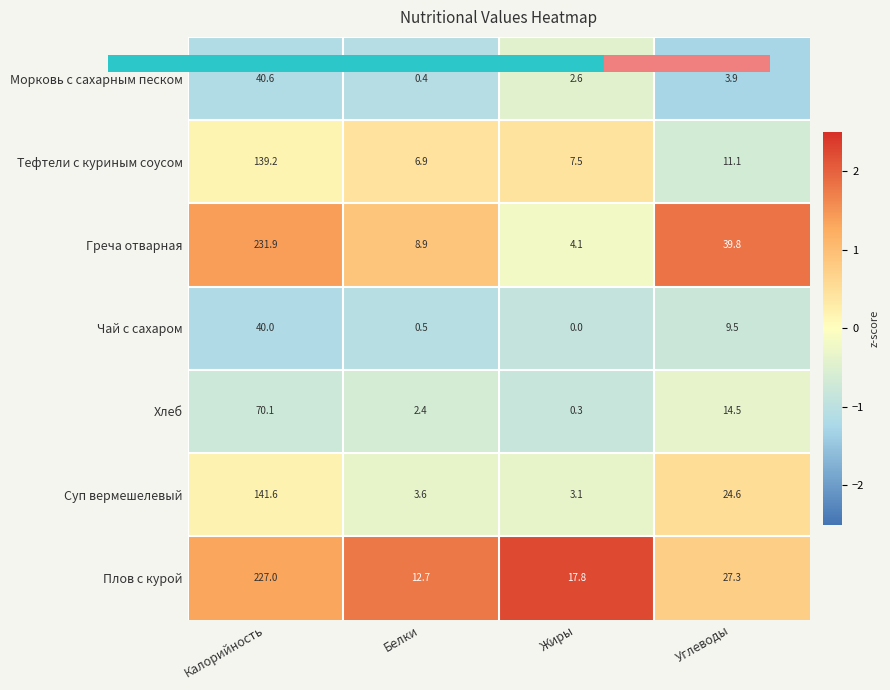

Read the Суп вермешелевый value at Калорийность.

141.6